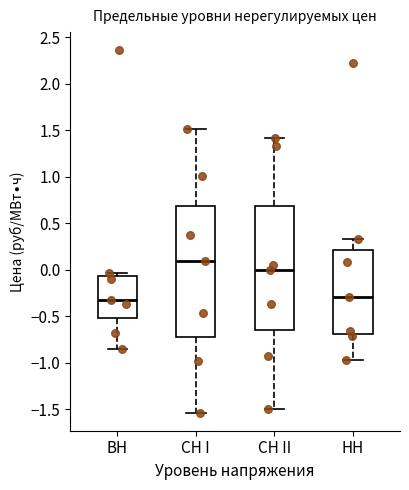

Reading left to right, transcribe this box plot: for each box, give where its median line is, the range the box spans, and where its two whiskers end, as read against the y-axis. The values are not printed on the chart, so give them approximately, as read against the axis.

ВН: median -0.35, box -0.50 to -0.05, whiskers -0.85 to -0.05 (just above the box's upper edge)
СН I: median 0.10, box -0.75 to 0.70, whiskers -1.55 to 1.50
СН II: median 0.00, box -0.65 to 0.70, whiskers -1.50 to 1.40
НН: median -0.30, box -0.70 to 0.20, whiskers -0.95 to 0.35